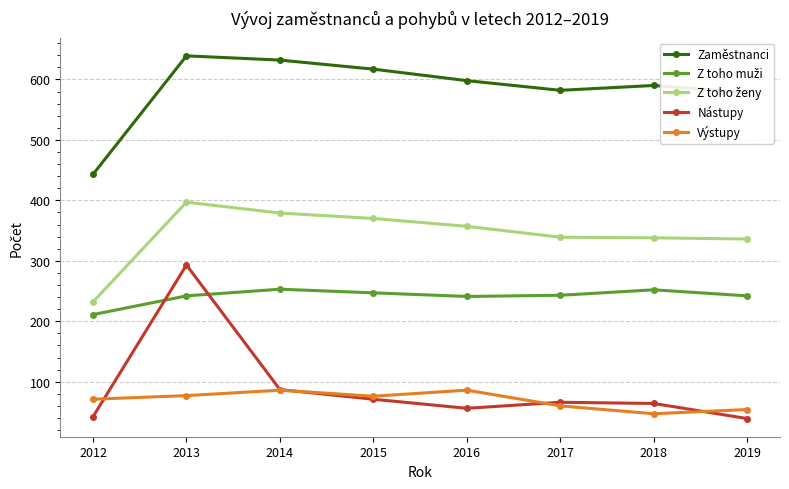

True or false: Nástupy has more than 0 interior local peaks.

True